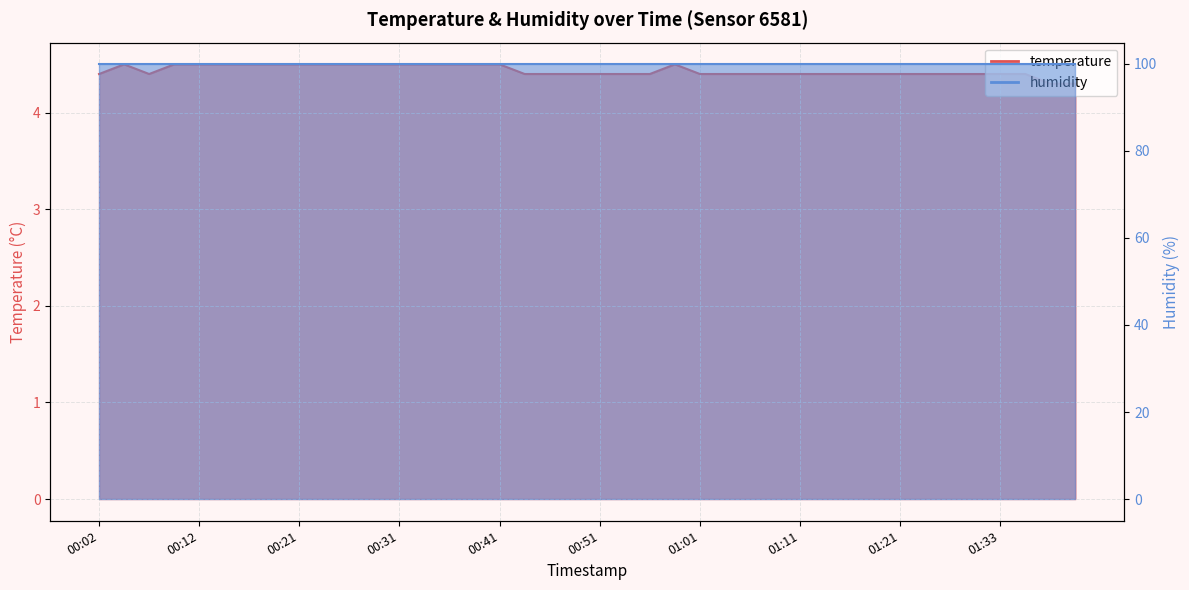

The value at 00:36 is 7.9. True or false?

False